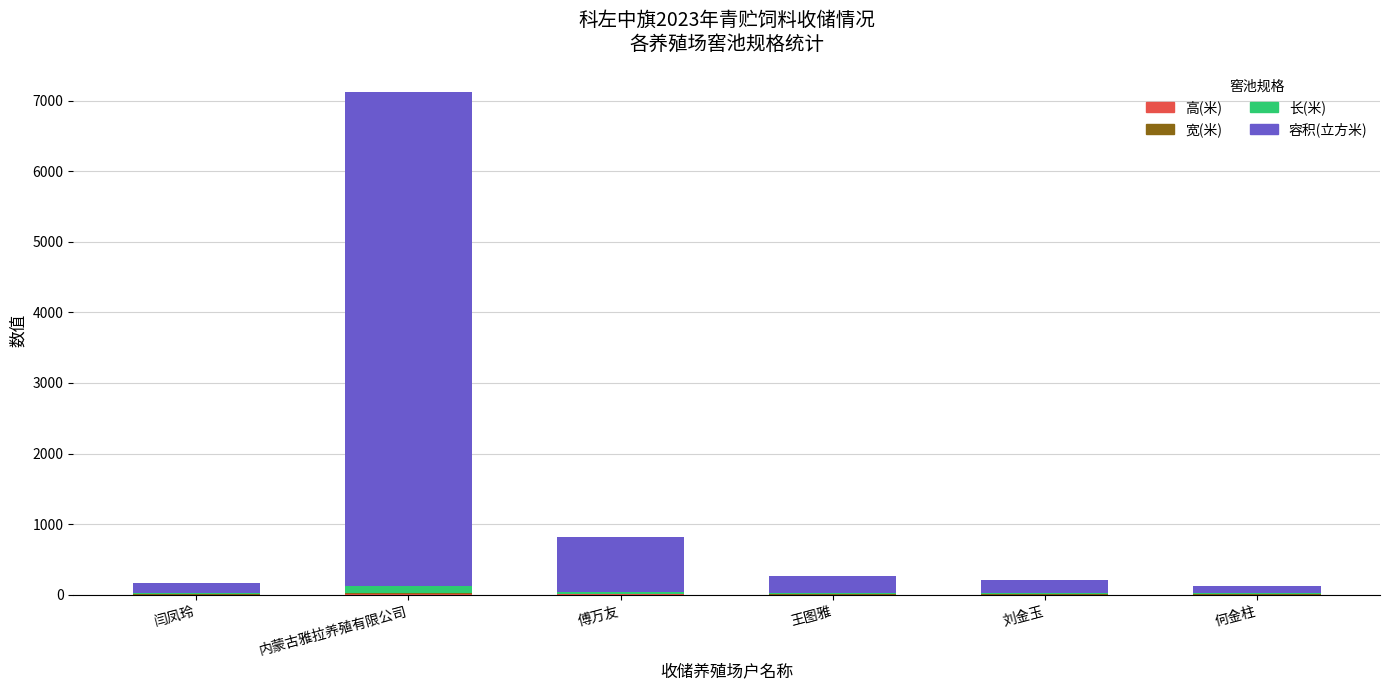

At which category is the sum across all series the highest?

内蒙古雅拉养殖有限公司